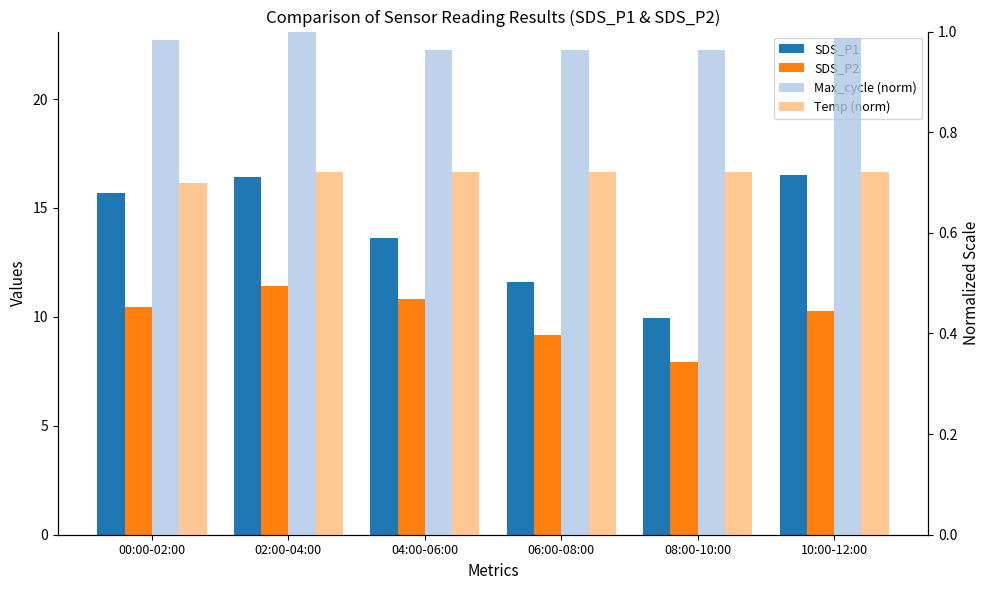

Between 04:00-06:00 and 10:00-12:00, which is larger?

10:00-12:00